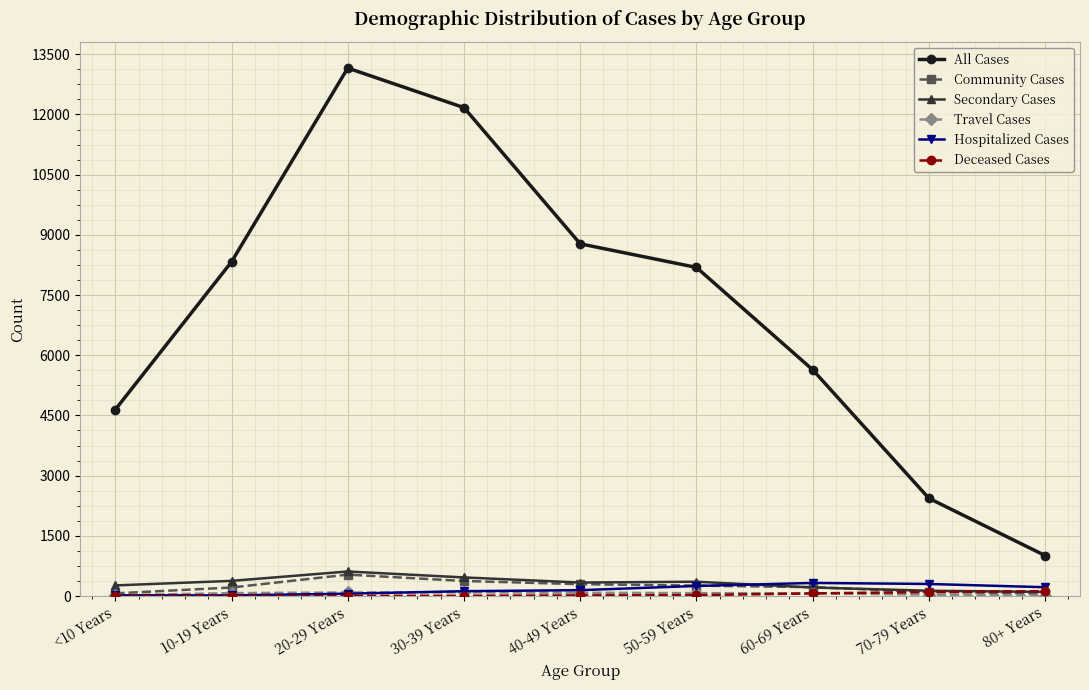

What is the approximate value of Secondary Cases at 80+ Years?

102